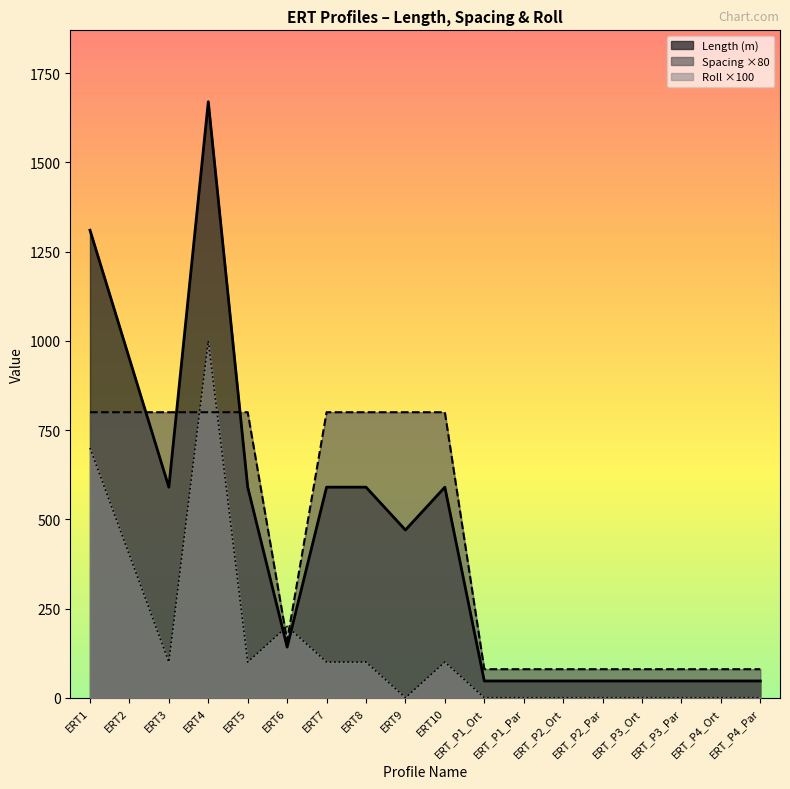

The value of Length at ERT4 is 2624. True or false?

False